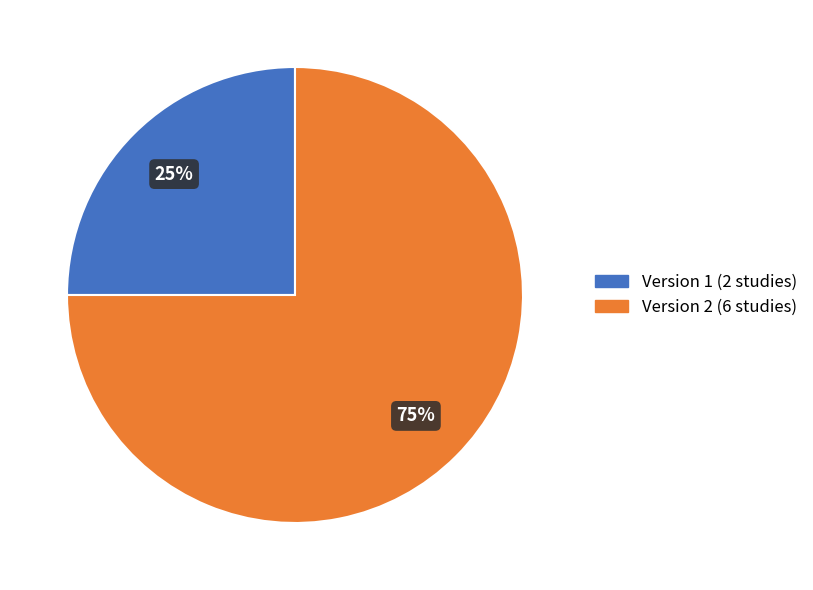

Count the number of slices in the pie.

2